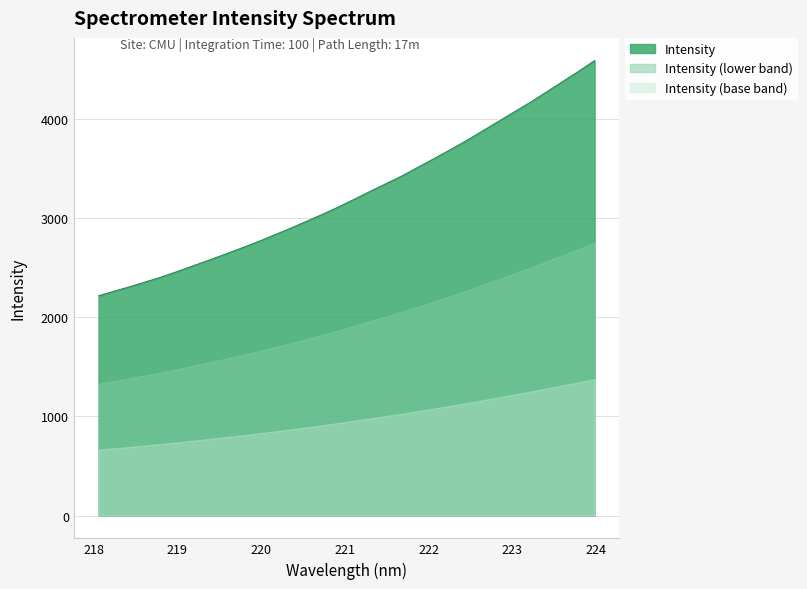

List the labels in order of value, smallest first.

218.0596, 218.2508, 218.442, 218.6332, 218.8244, 219.0156, 219.2067, 219.3979, 219.589, 219.7801, 219.9712, 220.1623, 220.3533, 220.5444, 220.7354, 220.9264, 221.1174, 221.3083, 221.4993, 221.6902, 221.8812, 222.0721, 222.263, 222.4538, 222.6447, 222.8355, 223.0264, 223.2172, 223.408, 223.5987, 223.7895, 223.9802